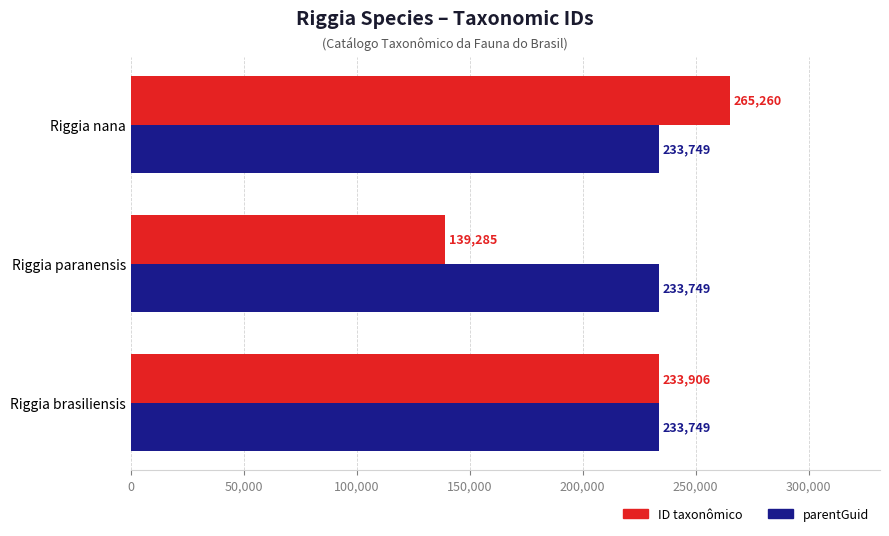

At Riggia paranensis, list the series in order from largest to smallest.

parentGuid, ID taxonômico